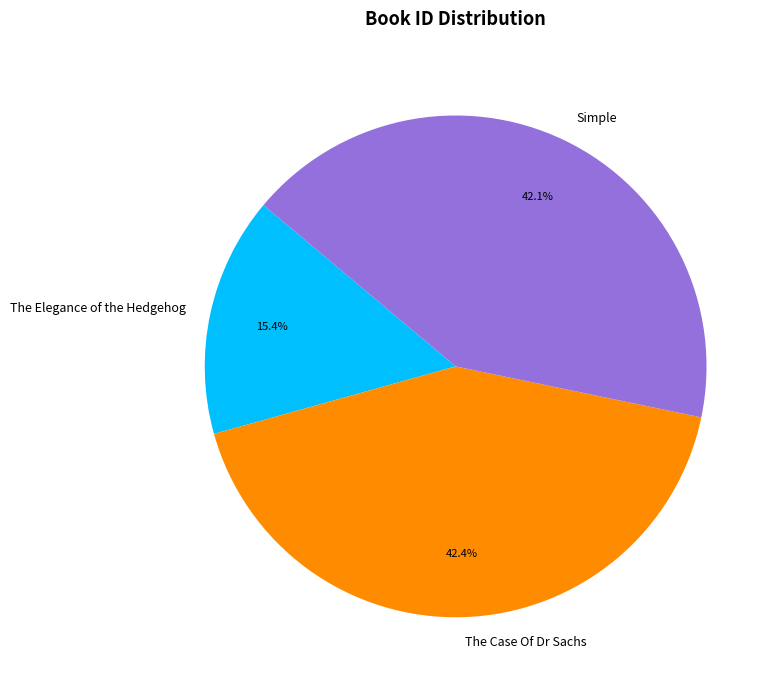

True or false: The Elegance of the Hedgehog accounts for 10% of the total.

False